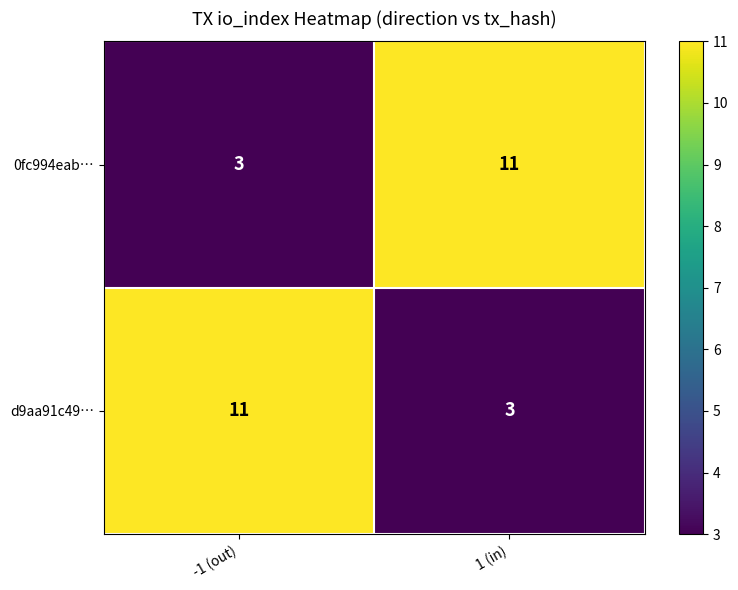

True or false: 0fc994eab… has a value of 11 at 1 (in).

True